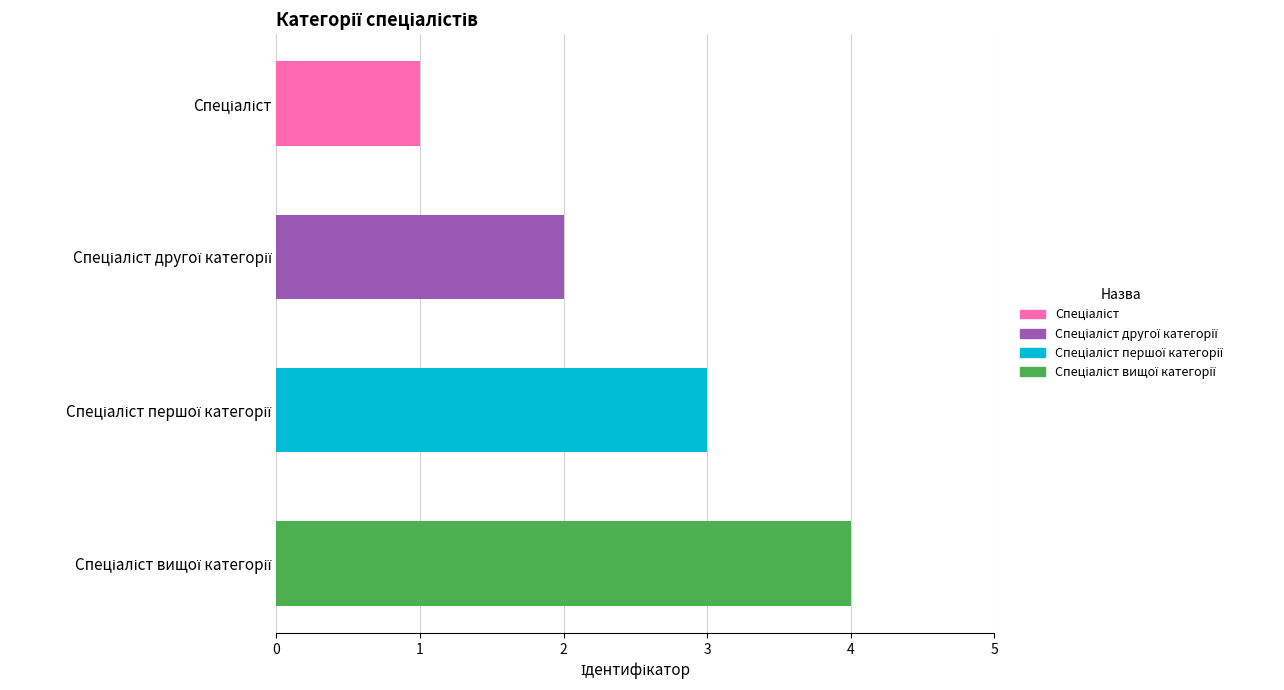

What is the difference between the maximum and minimum values?

3